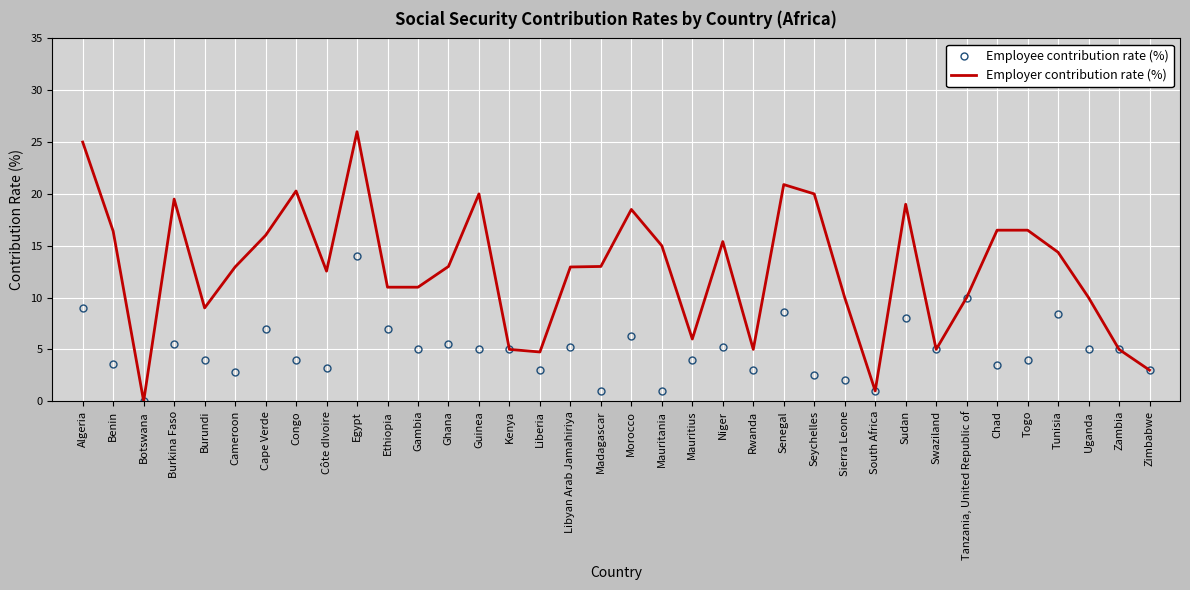

How many series are shown in this chart?

2